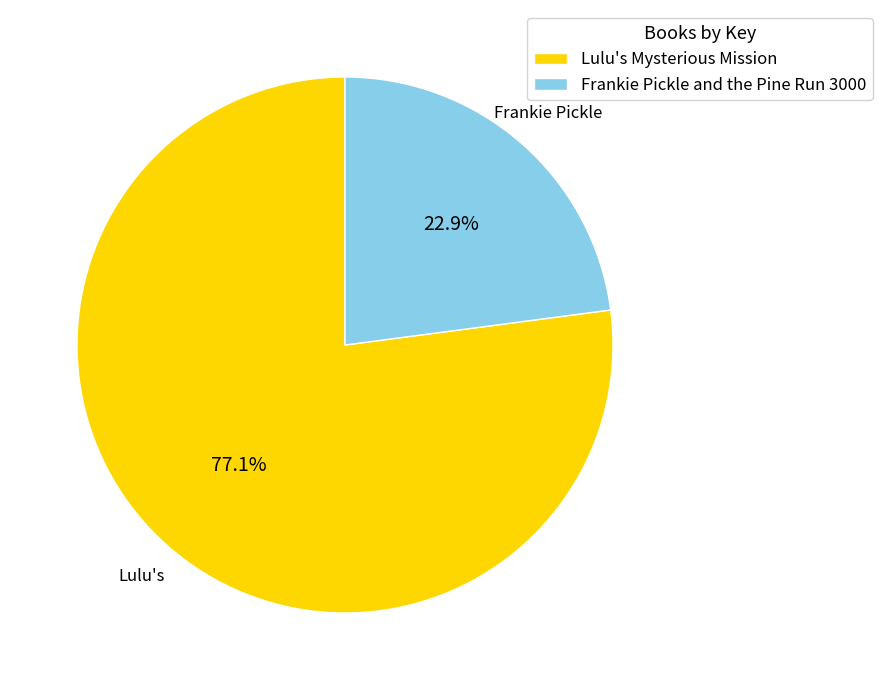

To the nearest percent, what is the difference between the largest and smallest slice percentages?

54%